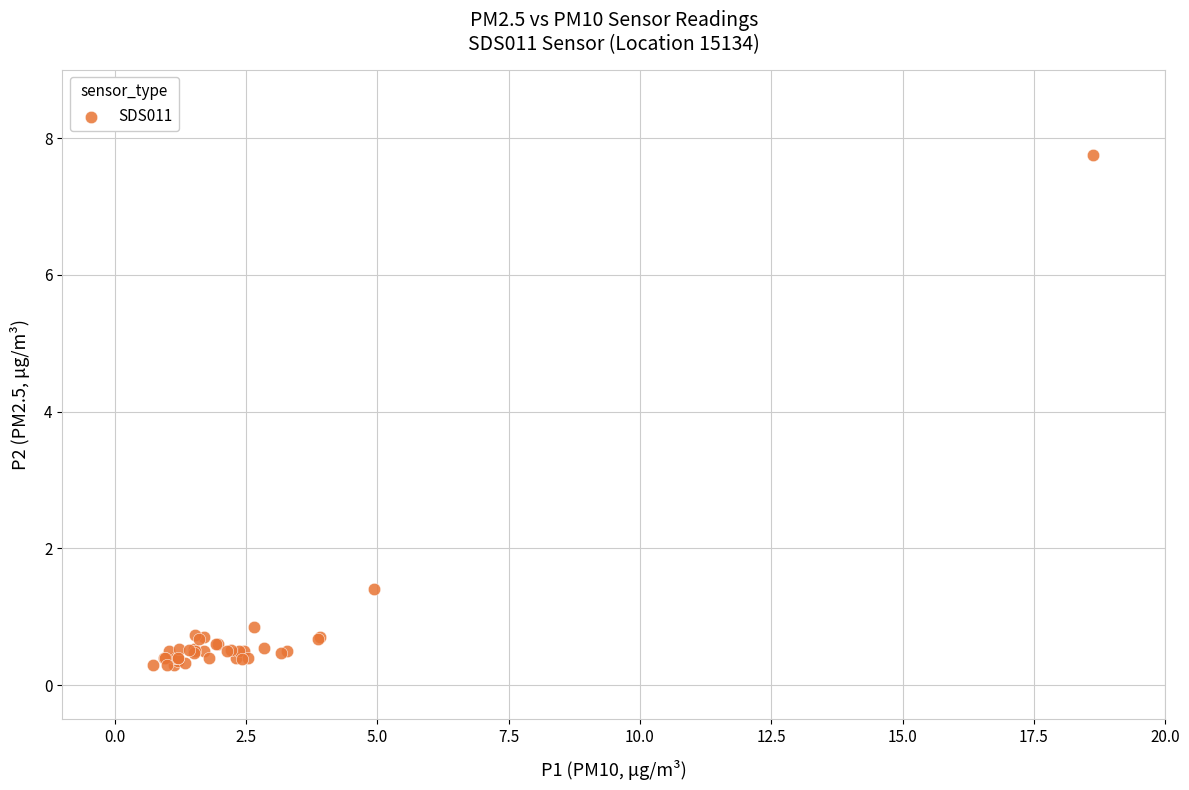

What Y value in the scatter plot is closest to 4?

1.4